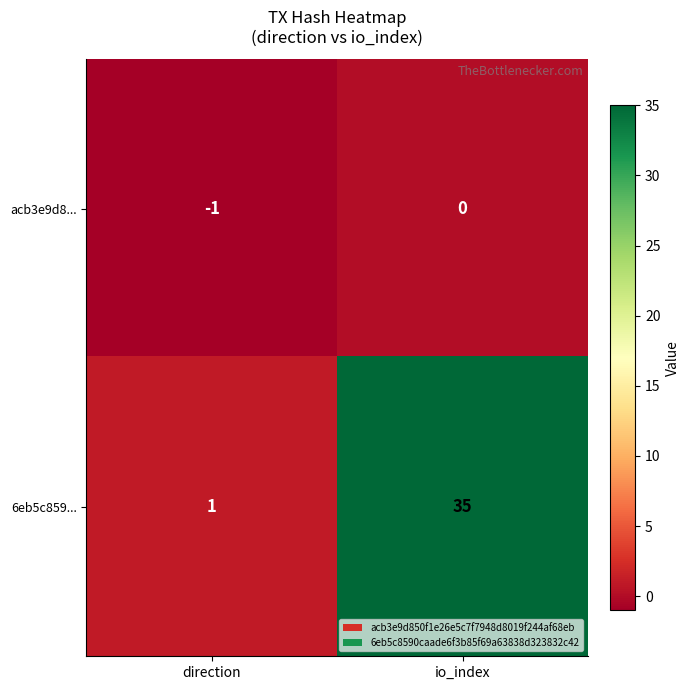

Is it true that 6eb5c859... equals 35 at io_index?

True